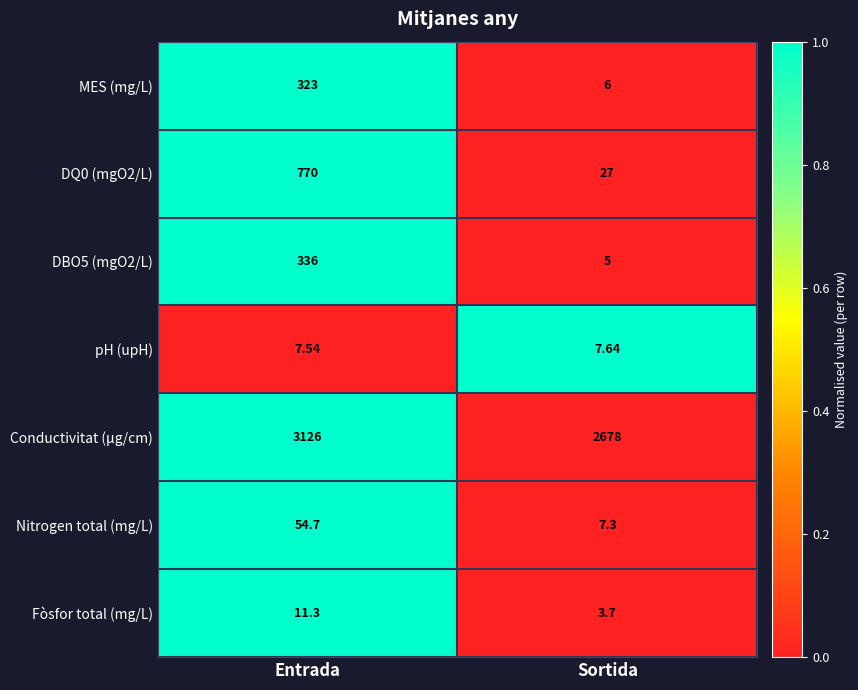

Which series has the widest spread of values?

DQ0 (mgO2/L)